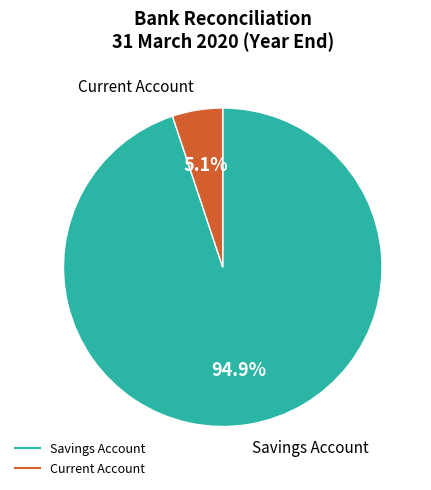

Combined, what portion of the pie is Current Account and Savings Account?

100.0%